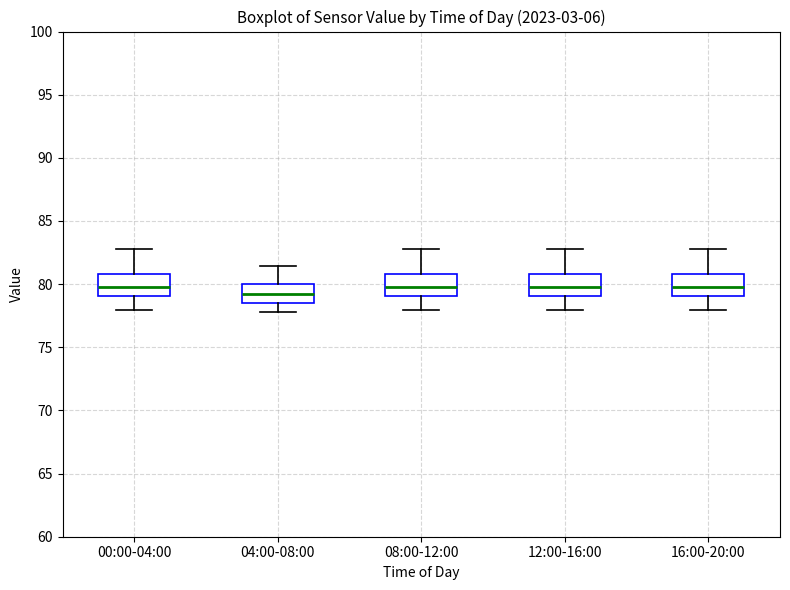

Reading left to right, read every box against the y-axis: the position of its median line, the range the box covers, and the ends of its whiskers. The values are not printed on the chart, so give them approximately, as read against the axis.

00:00-04:00: median 79.5, box 79.0 to 81.0, whiskers 78.0 to 83.0
04:00-08:00: median 79.0, box 78.5 to 80.0, whiskers 78.0 to 81.5
08:00-12:00: median 79.5, box 79.0 to 81.0, whiskers 78.0 to 83.0
12:00-16:00: median 79.5, box 79.0 to 81.0, whiskers 78.0 to 83.0
16:00-20:00: median 79.5, box 79.0 to 81.0, whiskers 78.0 to 83.0